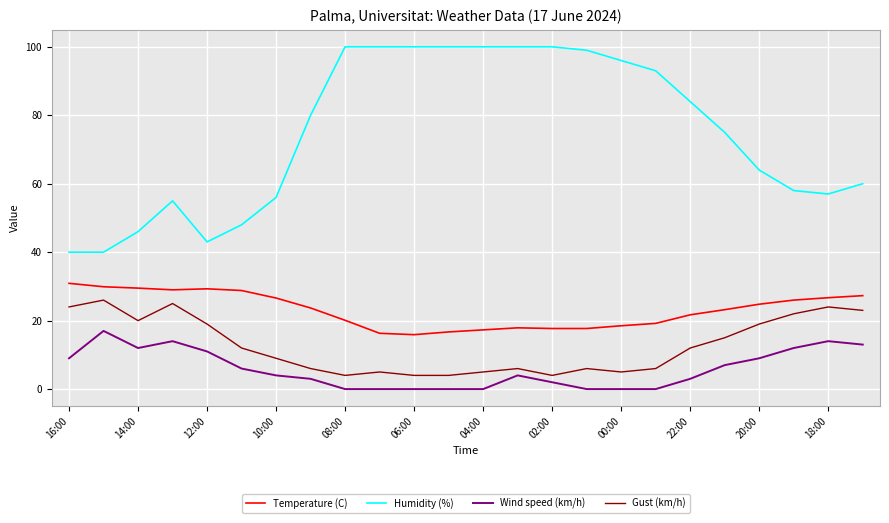

What is the minimum value for Temperature (C)?

15.9